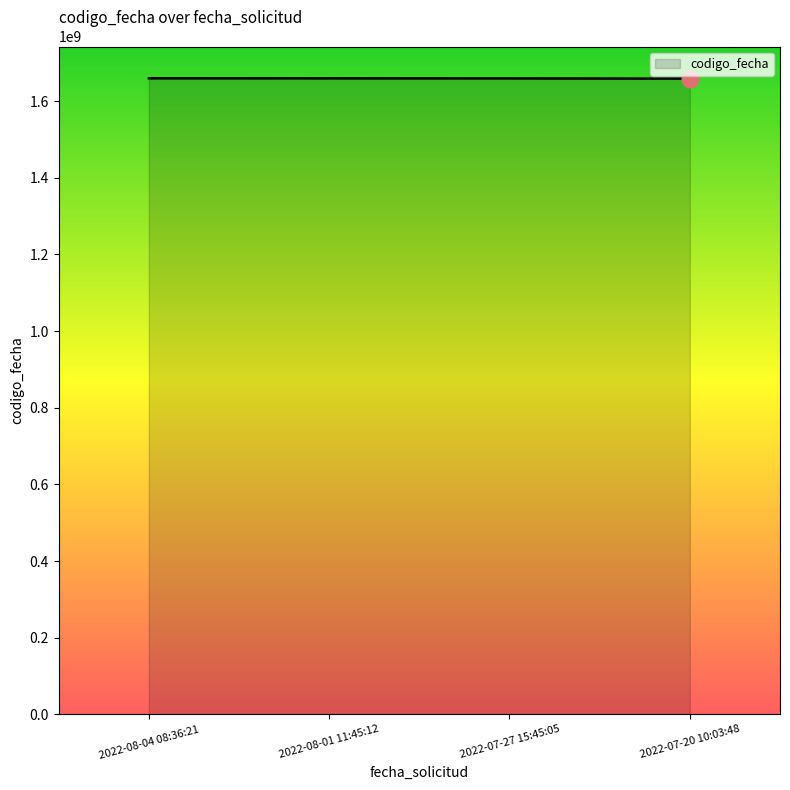

Approximately how many times larger is the value at 2022-08-01 11:45:12 compared to 2022-07-20 10:03:48?

1.0